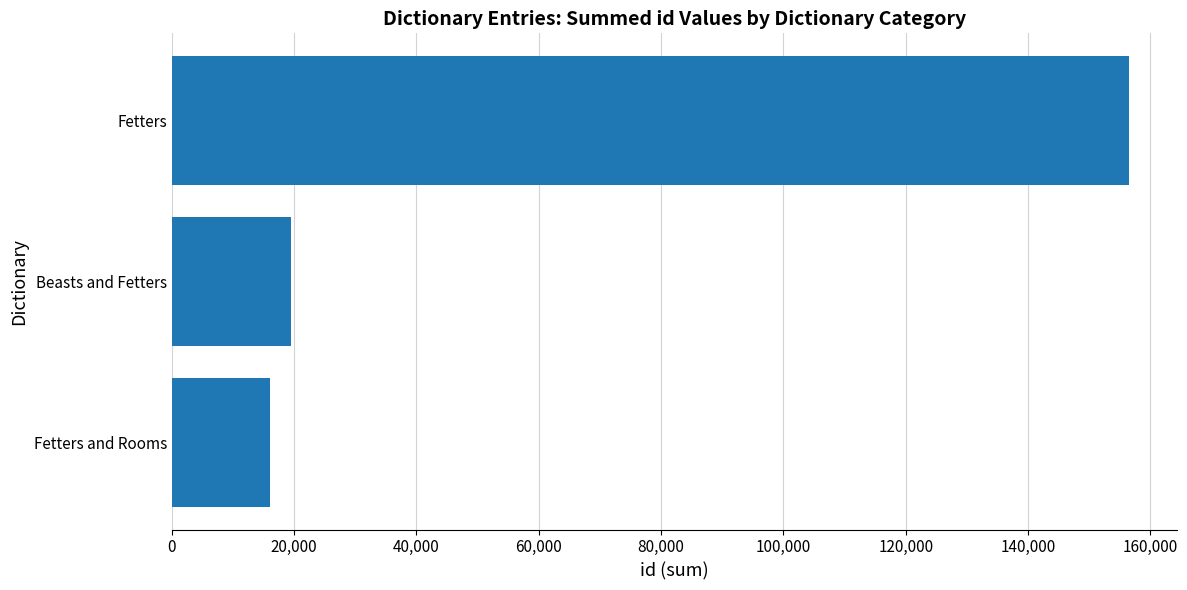

Are the bars horizontal?

Yes